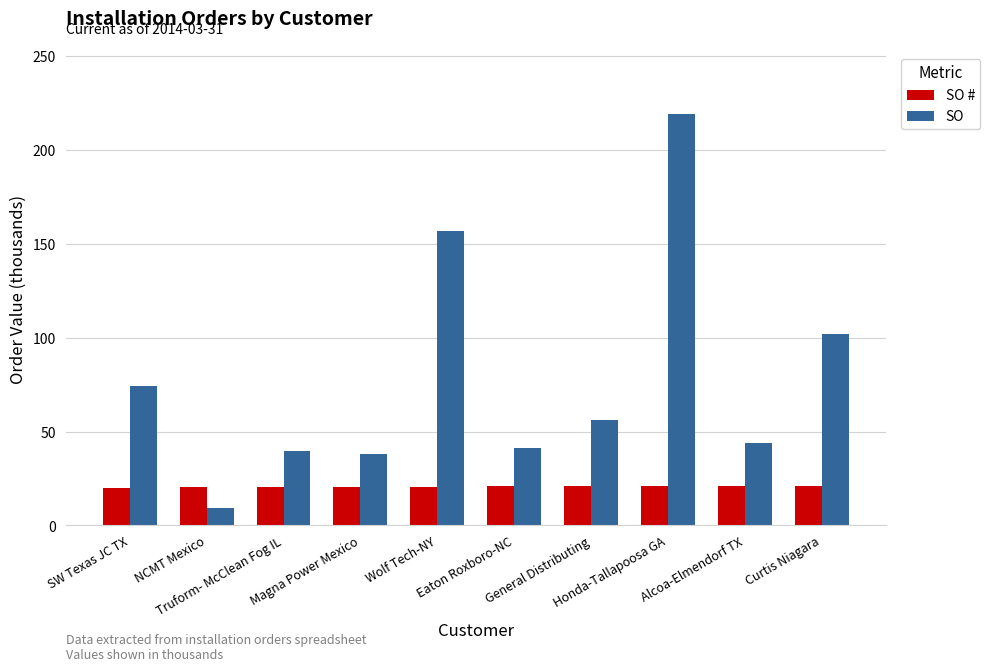

What is the maximum value for SO #?

21.0